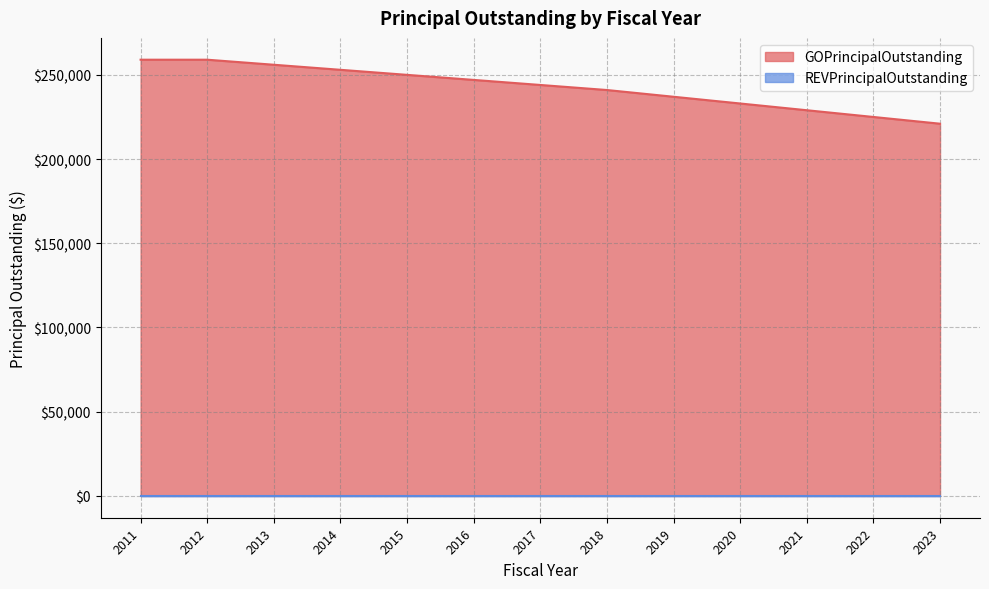

Is it true that the value at 2022 is 140605?

False